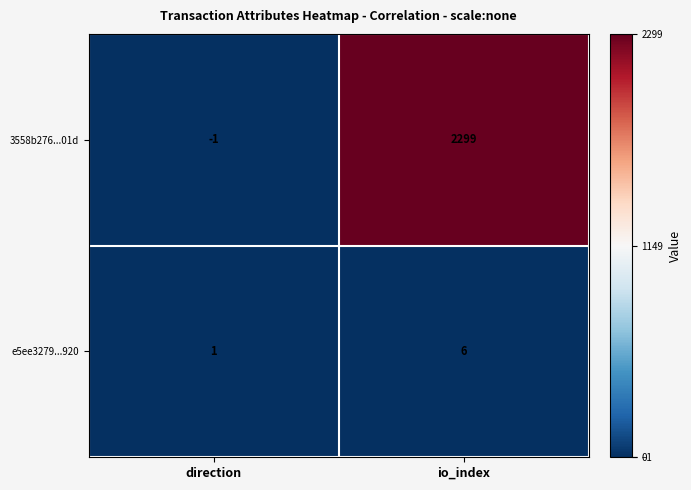

Rank the series by their average value, from lowest to highest.

e5ee3279...920, 3558b276...01d